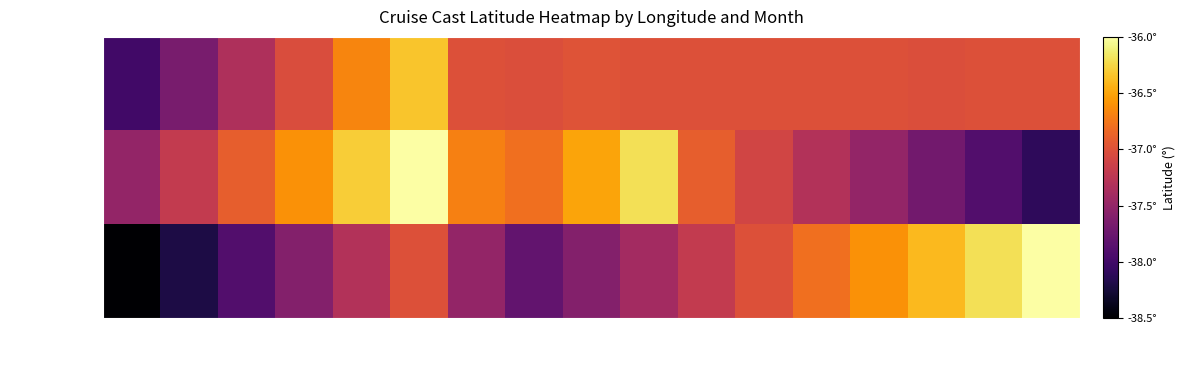

Count the number of data series in this chart.

3